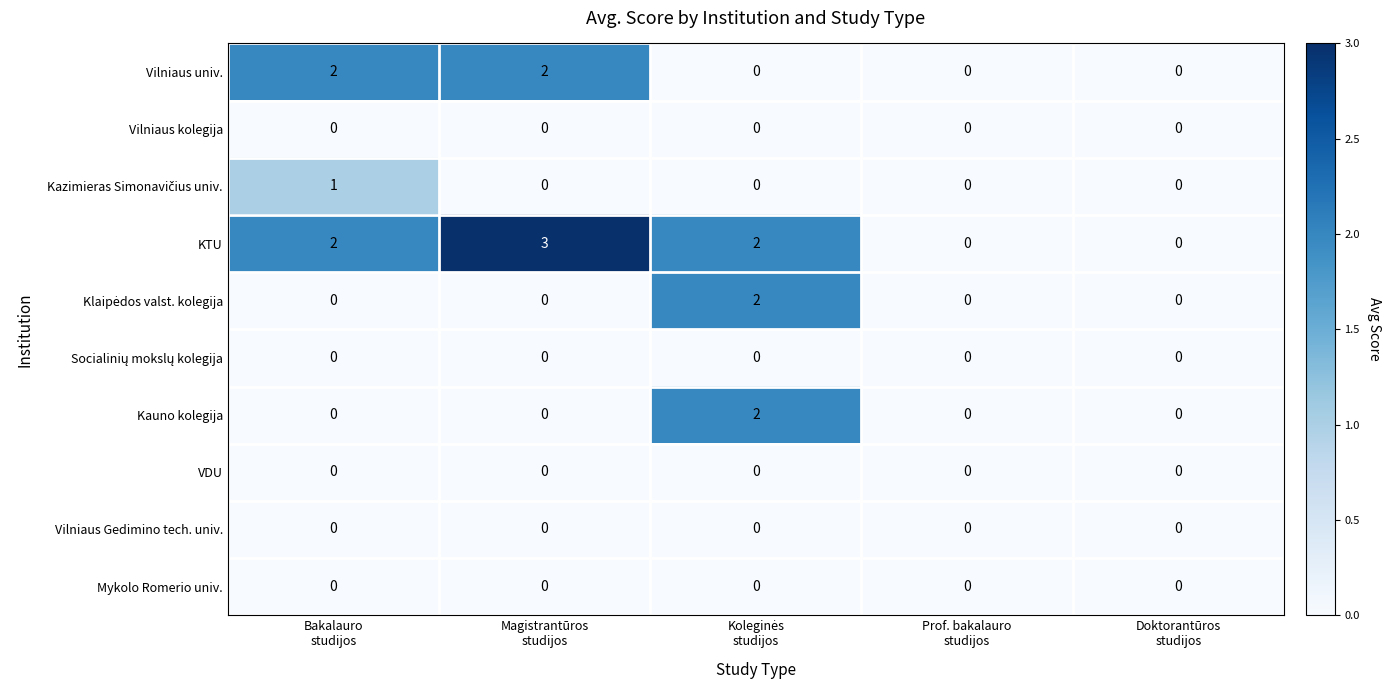

What is the greatest value displayed?

3